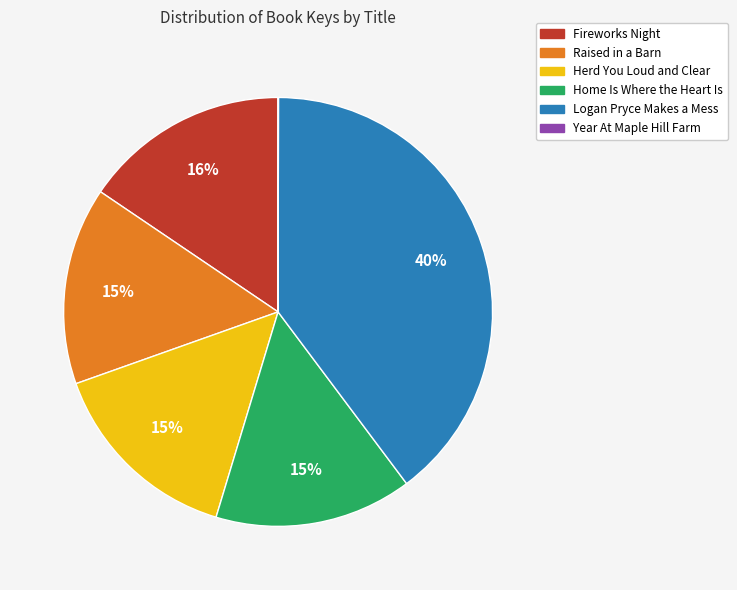

What is the largest slice in the pie chart?

Logan Pryce Makes a Mess